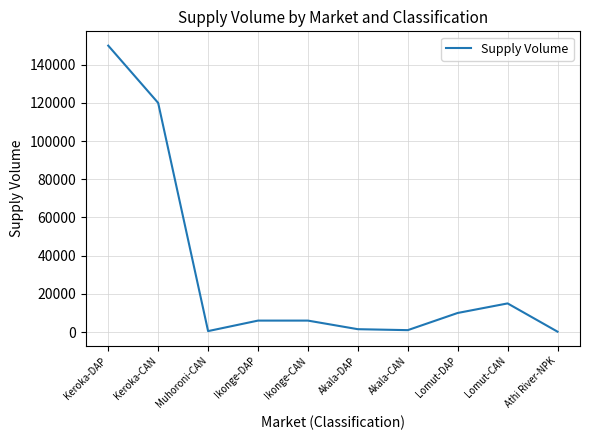

Which category has the highest value across all series?

Keroka-DAP